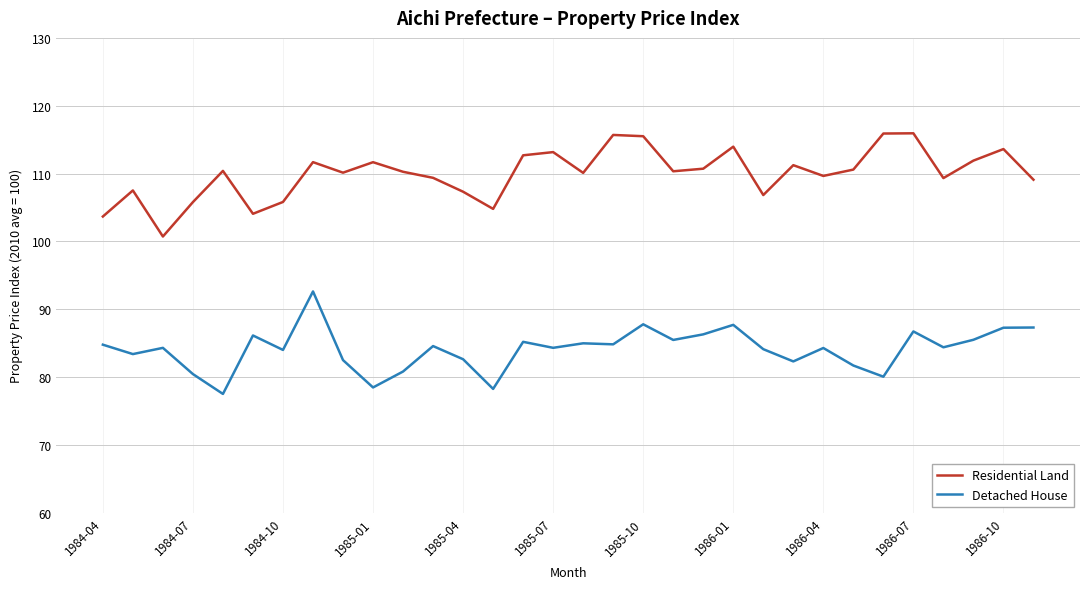

Which series has the largest total across all categories?

Residential Land